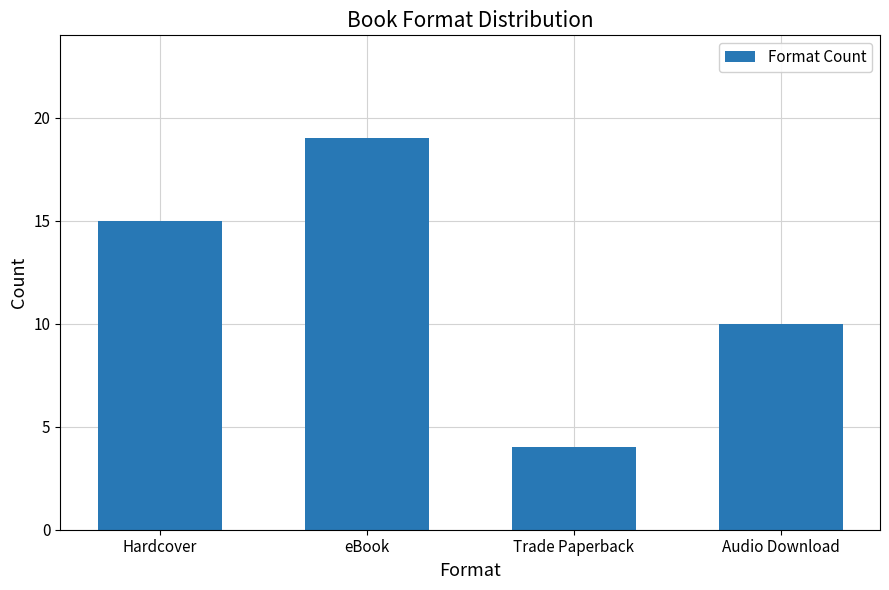

List the labels in order of value, smallest first.

Trade Paperback, Audio Download, Hardcover, eBook